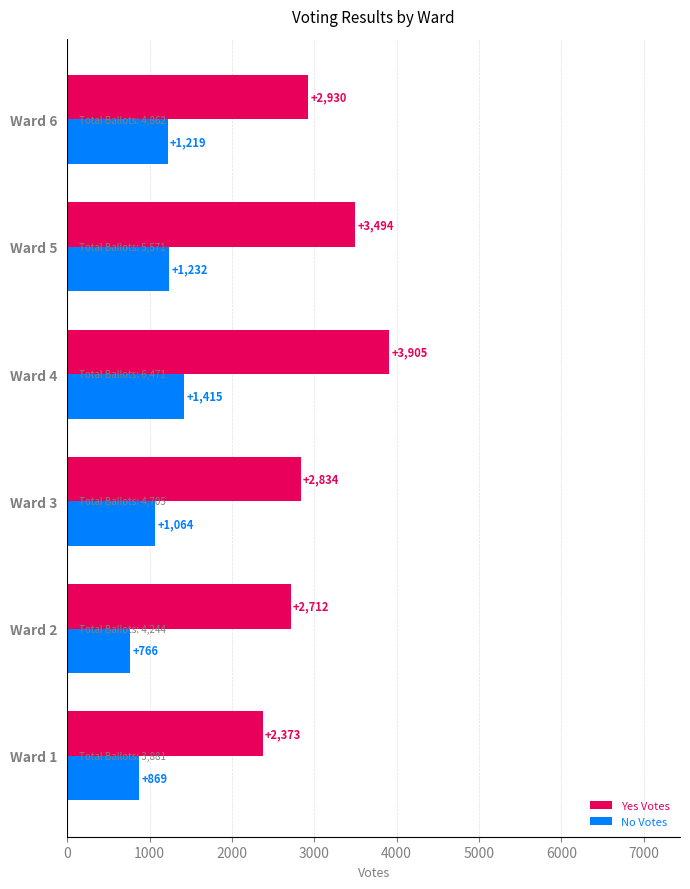

List the labels in order of Yes Votes value, smallest first.

Ward 1, Ward 2, Ward 3, Ward 6, Ward 5, Ward 4